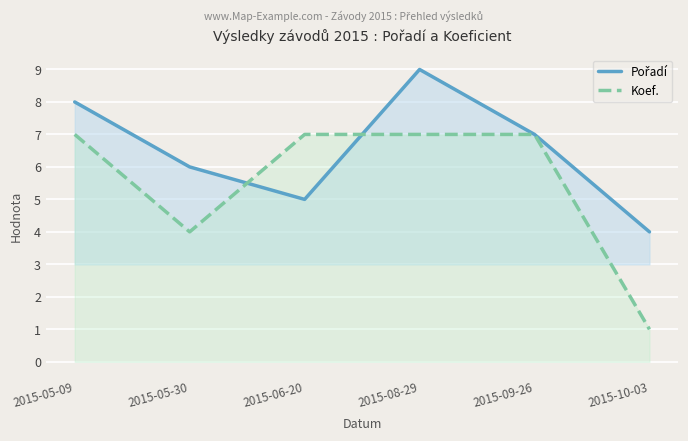

The Koef. series shows 7 at 2015-05-09. True or false?

True